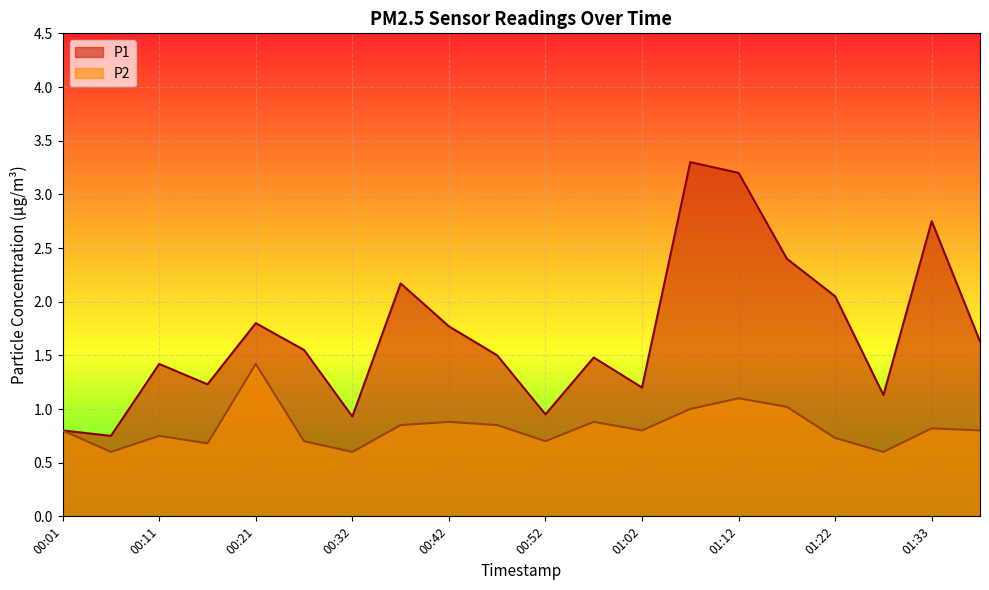

Reading right to left, extract all data points from this chart.

P1: 1.6	2.8	1.1	2.0	2.4	3.2	3.3	1.2	1.5	0.9	1.5	1.8	2.2	0.9	1.6	1.8	1.2	1.4	0.8	0.8
P2: 0.8	0.8	0.6	0.7	1.0	1.1	1.0	0.8	0.9	0.7	0.8	0.9	0.8	0.6	0.7	1.4	0.7	0.8	0.6	0.8